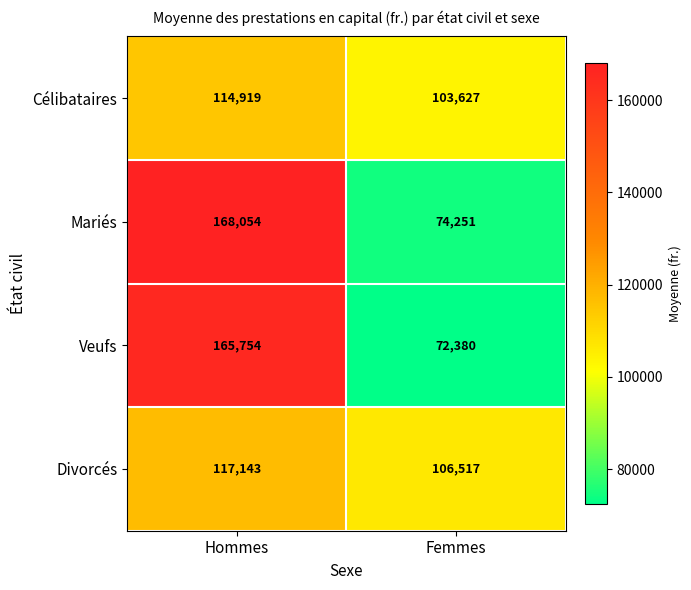

What is the maximum value for Célibataires?

114919